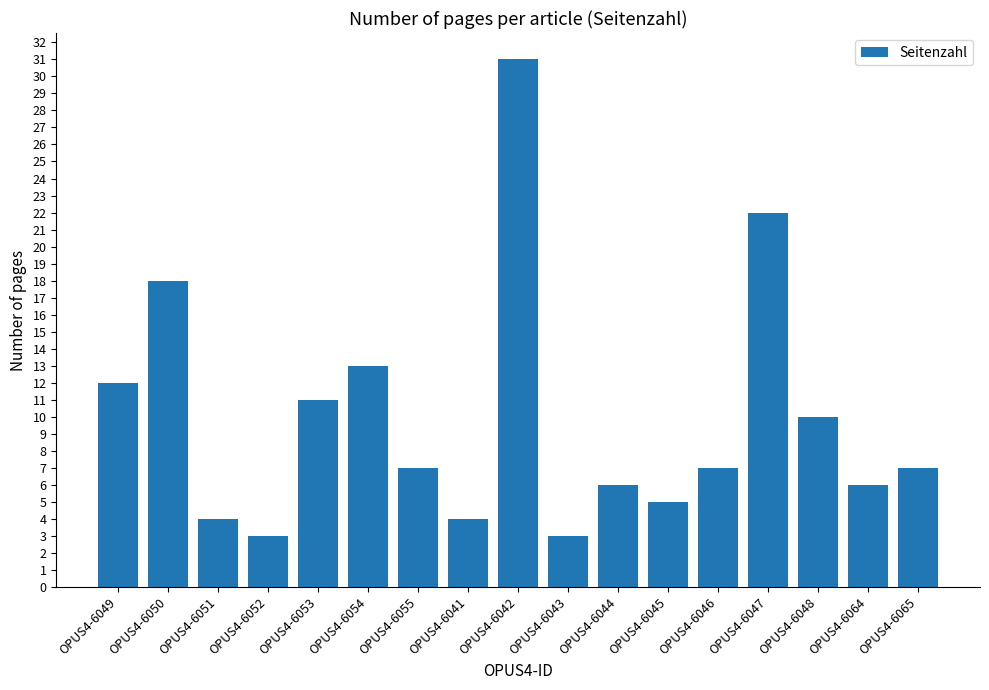

At which label is the value closest to 17?

OPUS4-6050